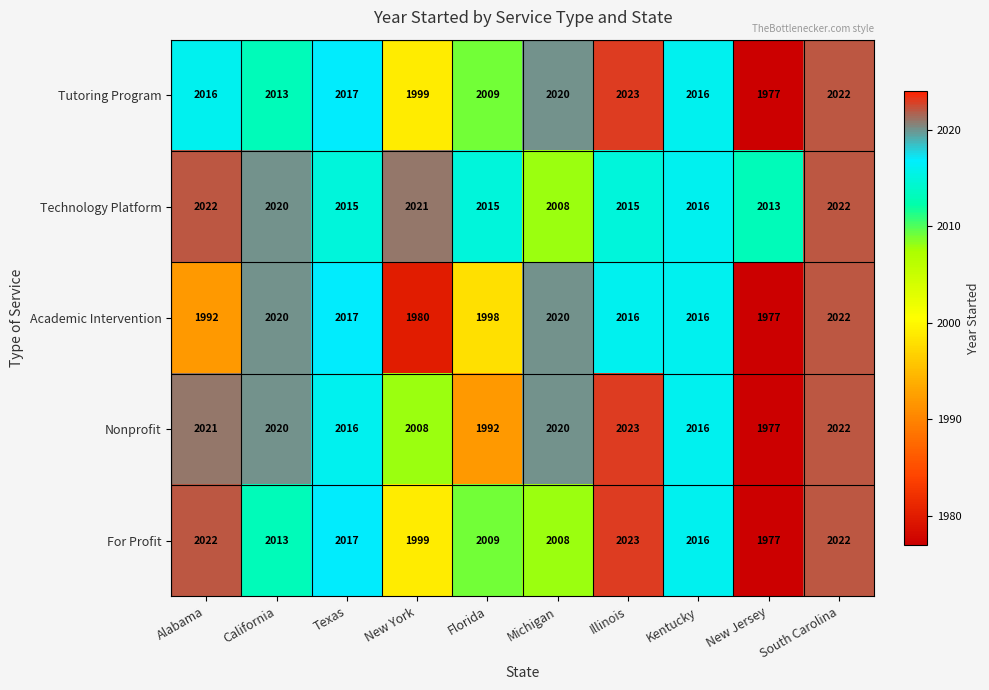

What is the sum of the Technology Platform values at Michigan and Alabama?

4030